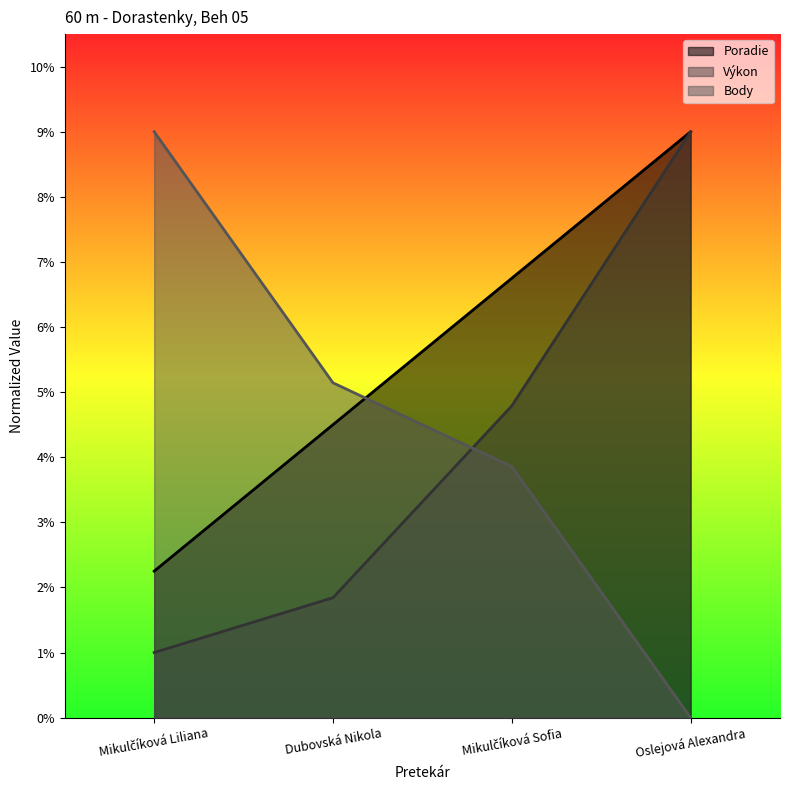

What is the difference between the Výkon values at Mikulčíková Liliana and Mikulčíková Sofia?

3.8